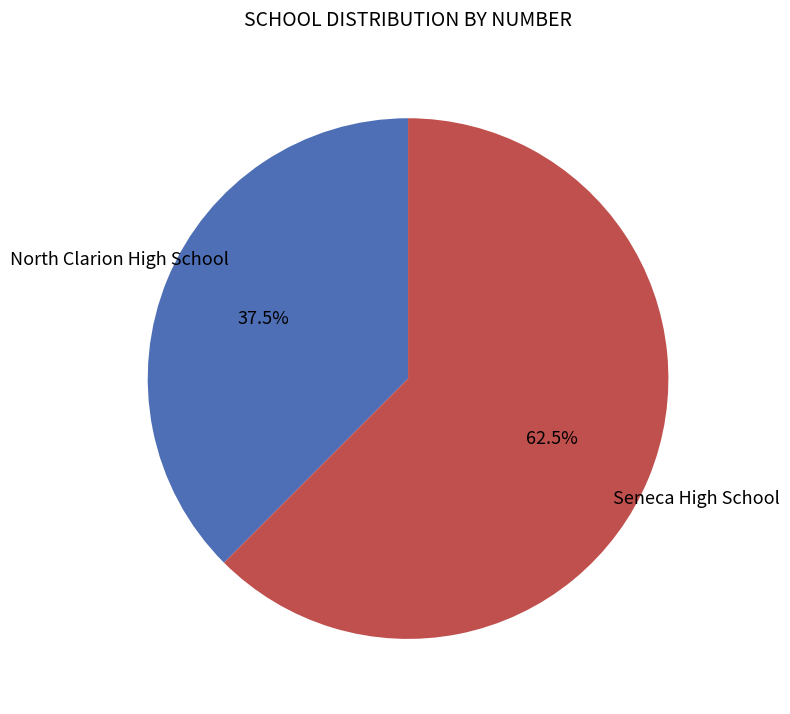

Is there a majority slice in this chart?

Yes